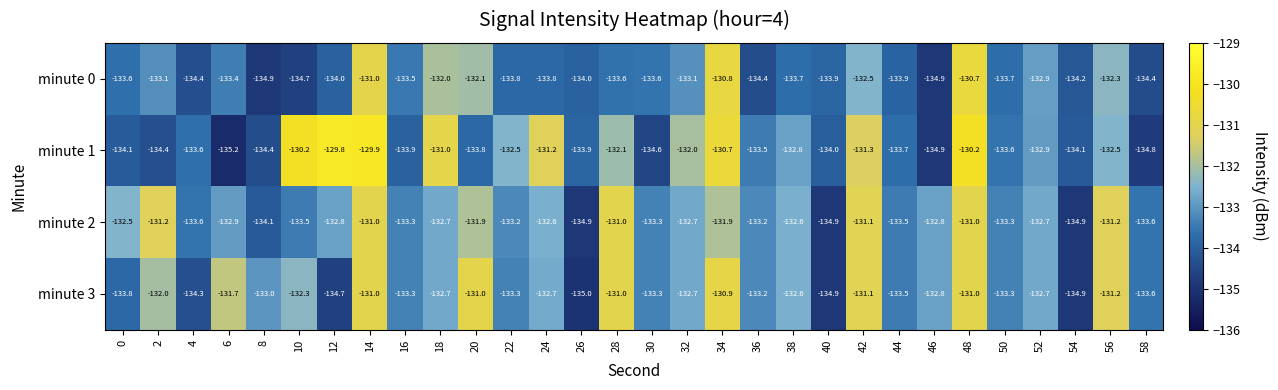

Which series has the widest spread of values?

minute 1